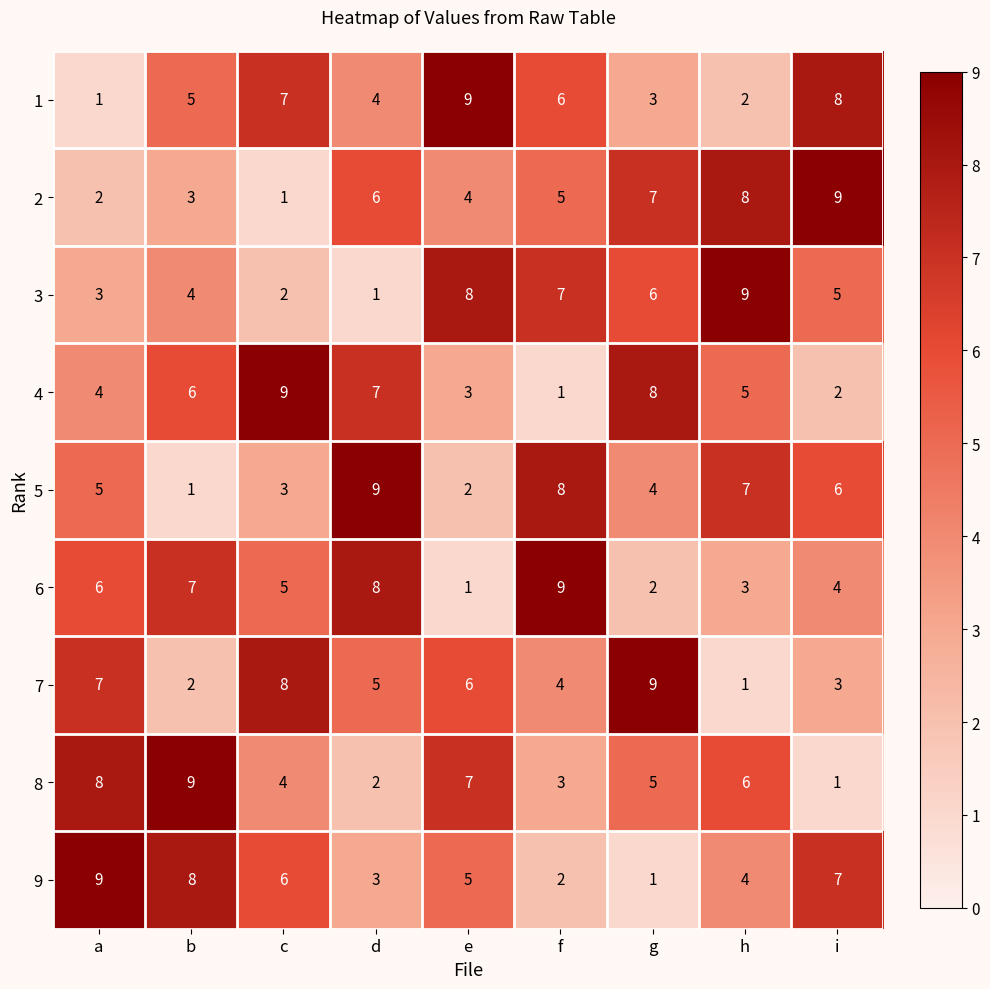

The 7 series shows 12 at c. True or false?

False